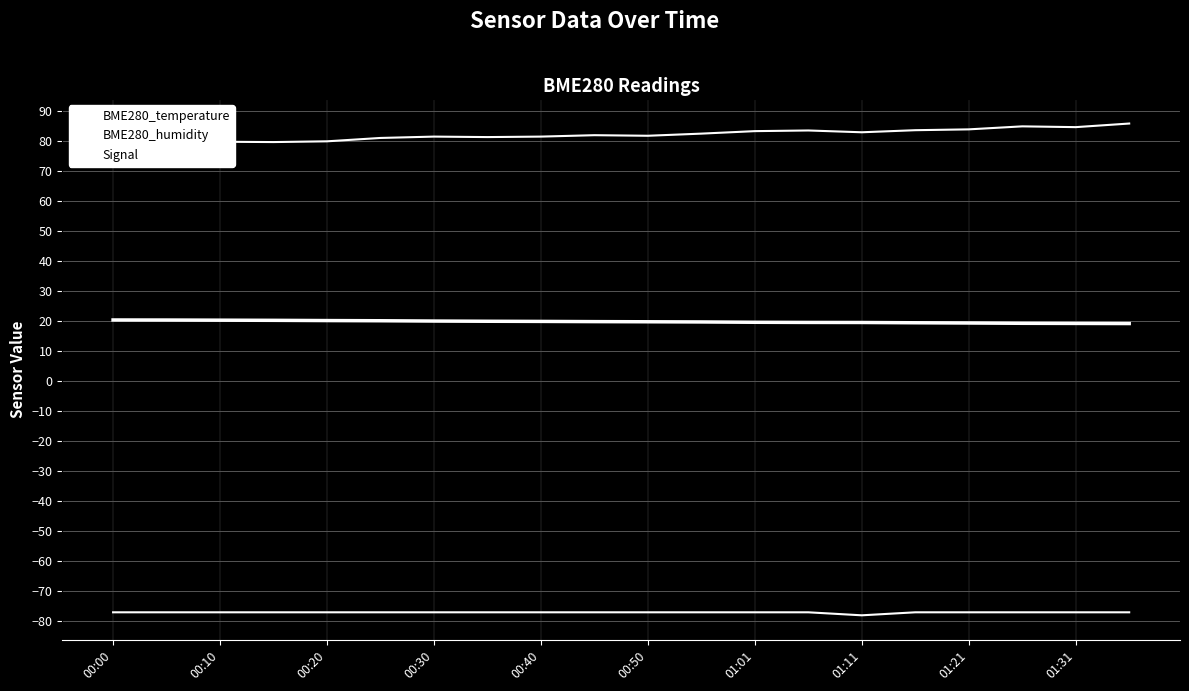

At which category does BME280_humidity reach its first local valley?

00:30